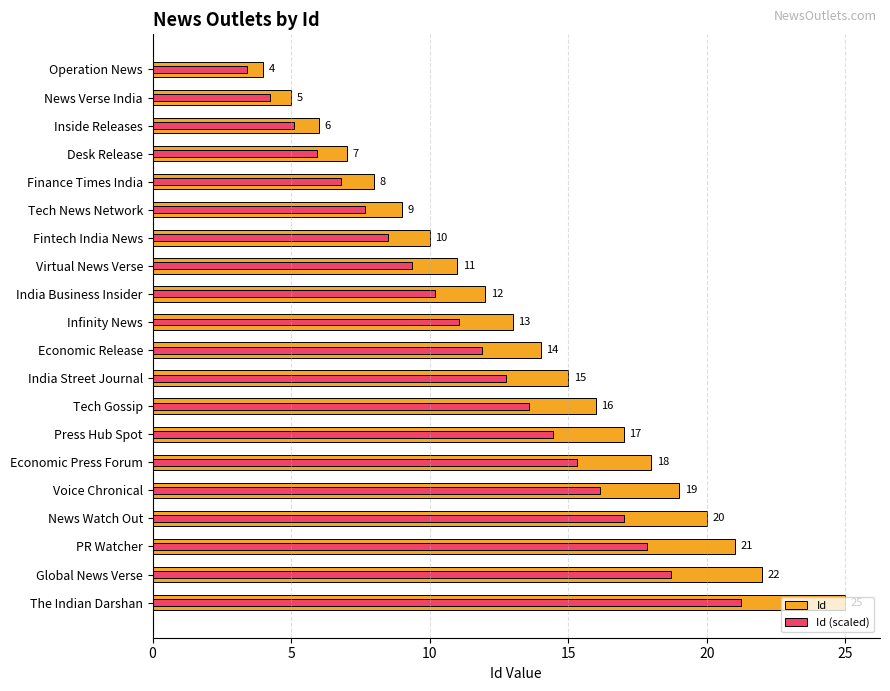

How many bars are there in total?

40